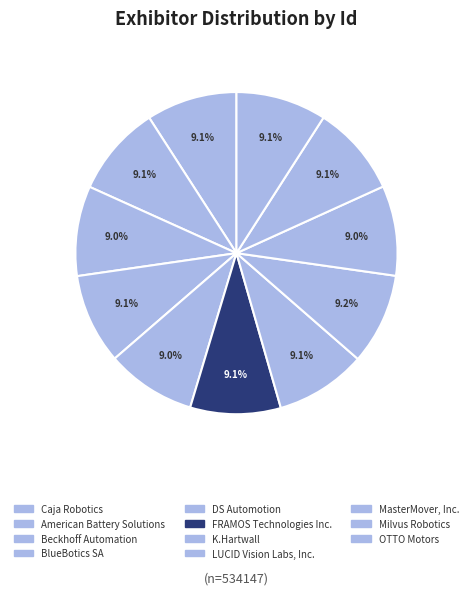

Which category has the smallest portion of the pie?

DS Automotion